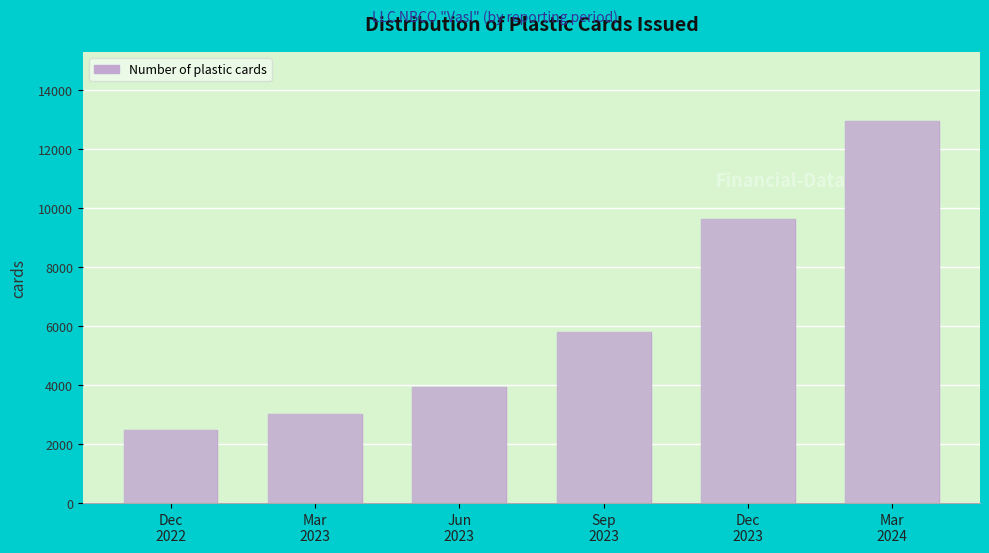

Reading left to right, what are all the values shown in this chart?

2471	3010	3924	5788	9623	12954